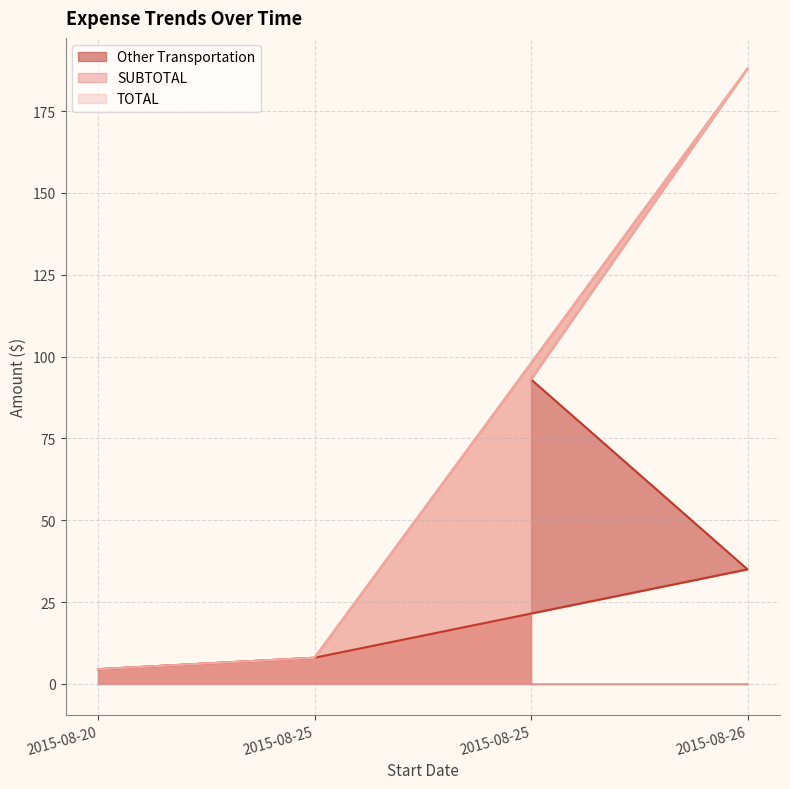

True or false: SUBTOTAL and Other Transportation cross at least once.

False